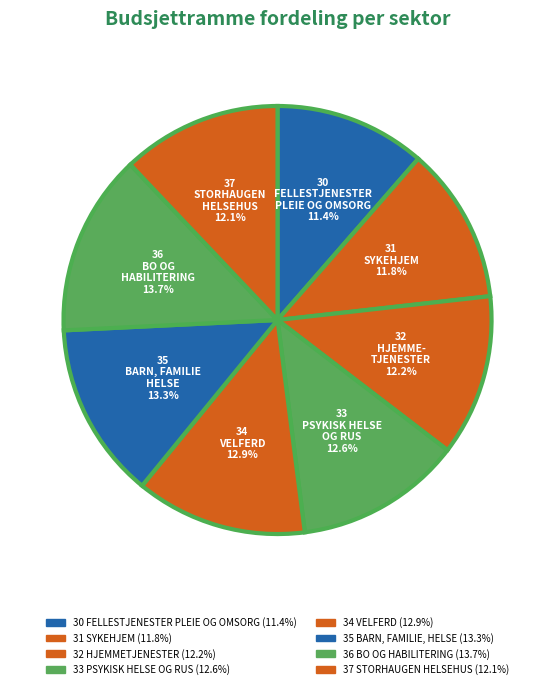

Count the number of slices in the pie.

8